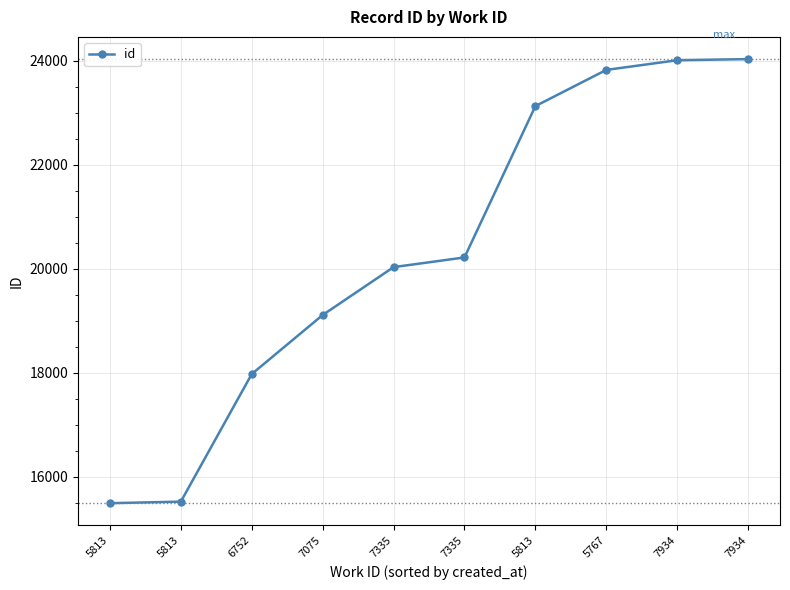

How many lines are shown in the chart?

1